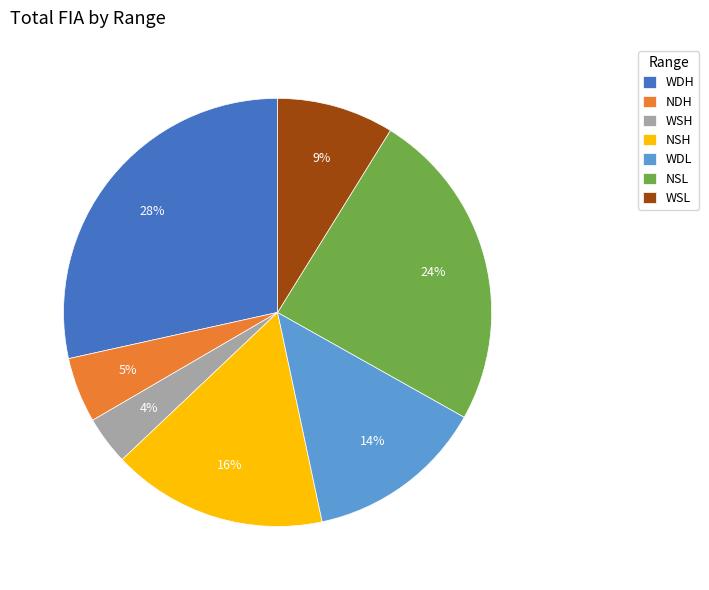

To the nearest percent, what portion does NDH represent?

5%